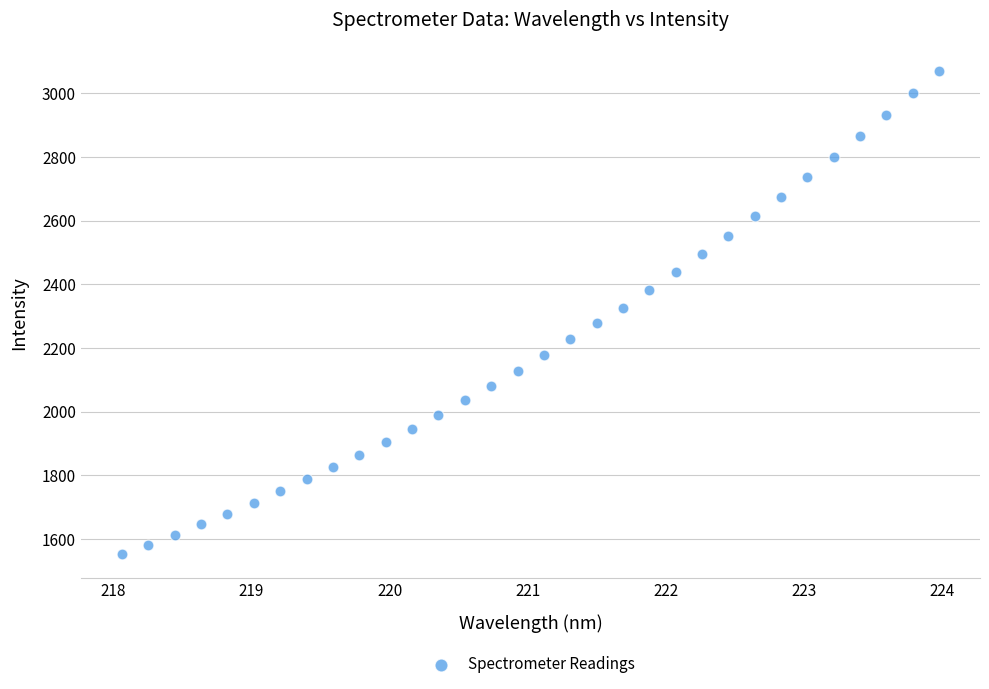

What is the range of Y values (max minus min)?

1518.3